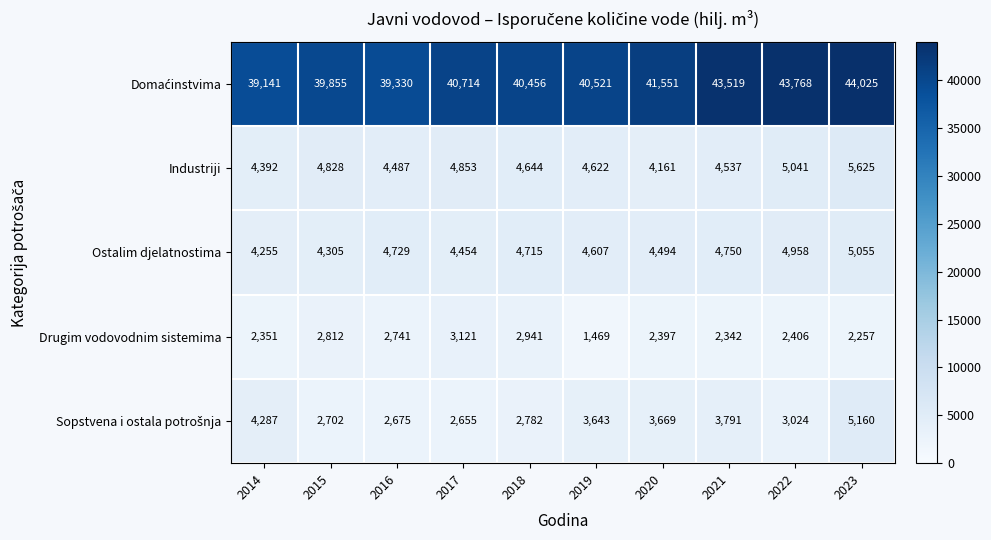

What is the spread (max minus min) of values at 2022?

41362